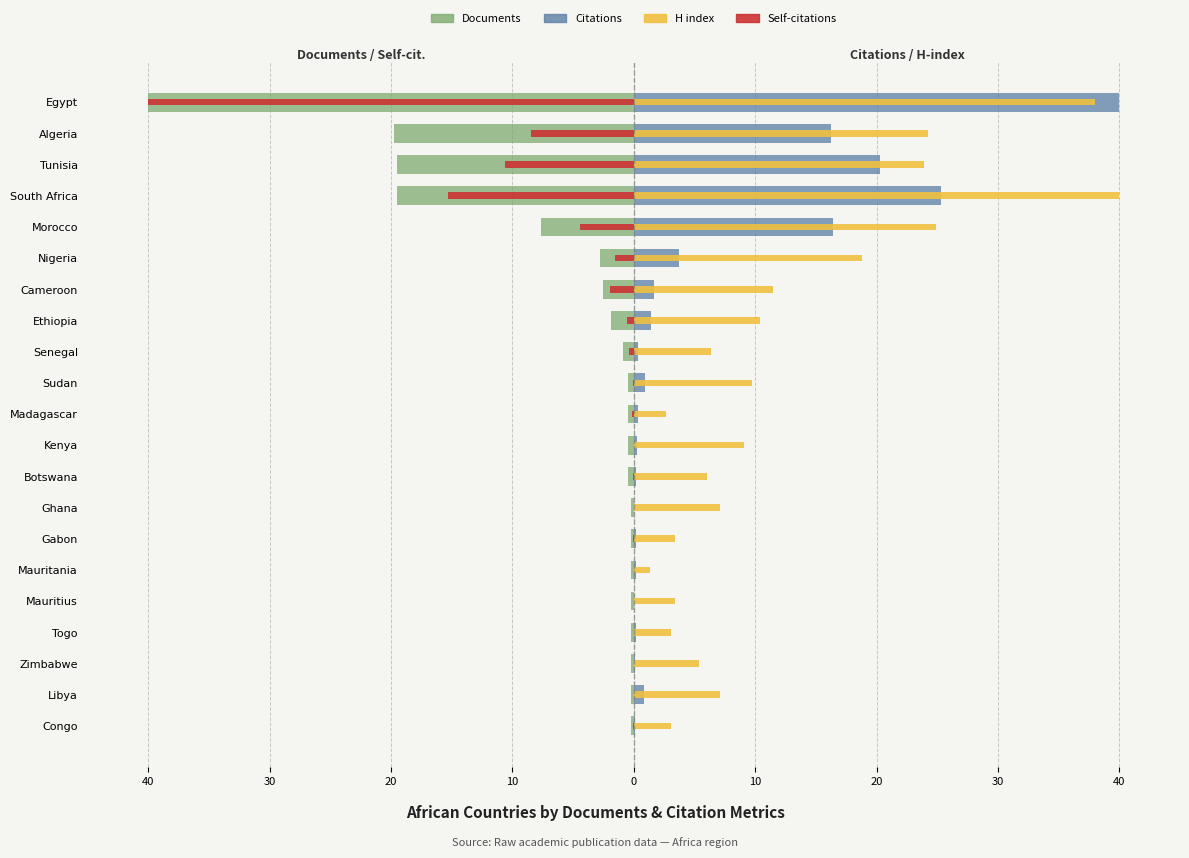

How many groups of bars are there?

21